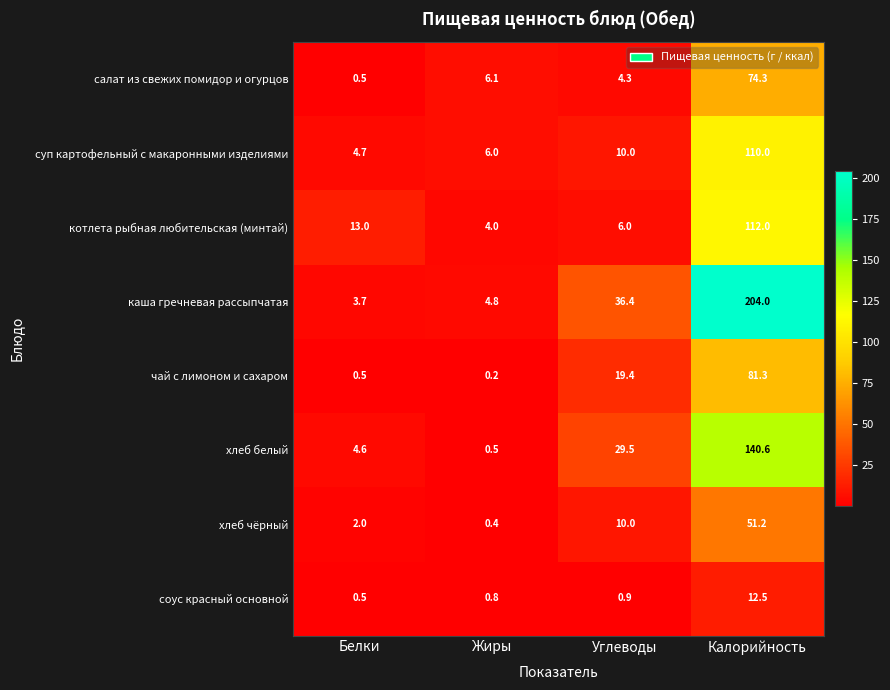

Which label corresponds to the largest value in the chart?

Калорийность